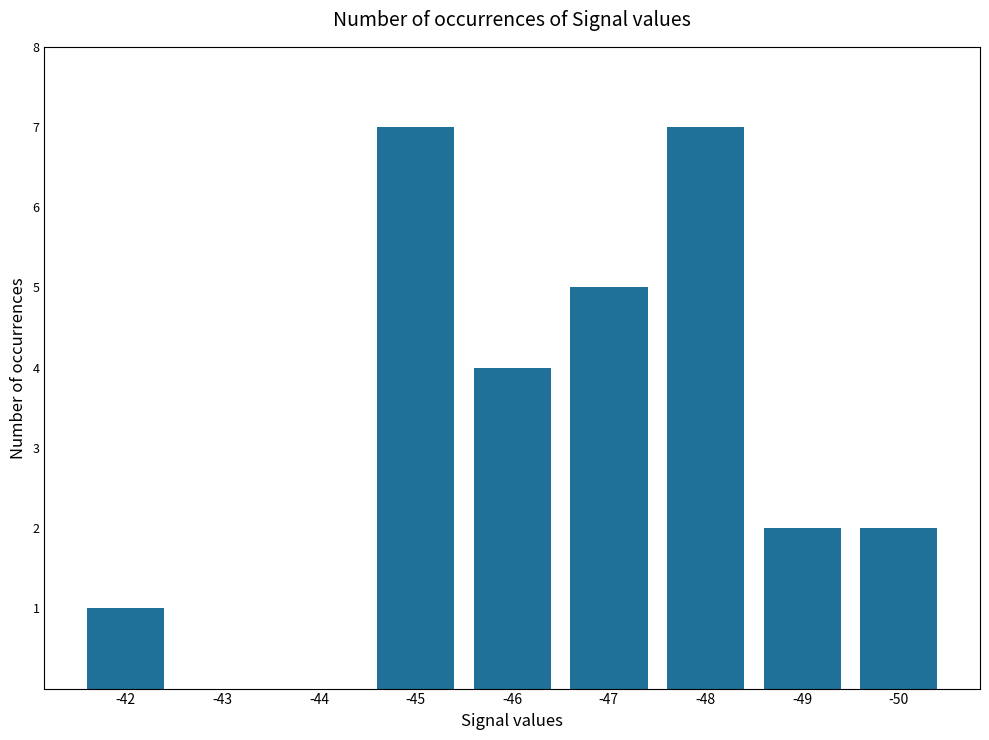

What is the maximum value shown in the chart?

7